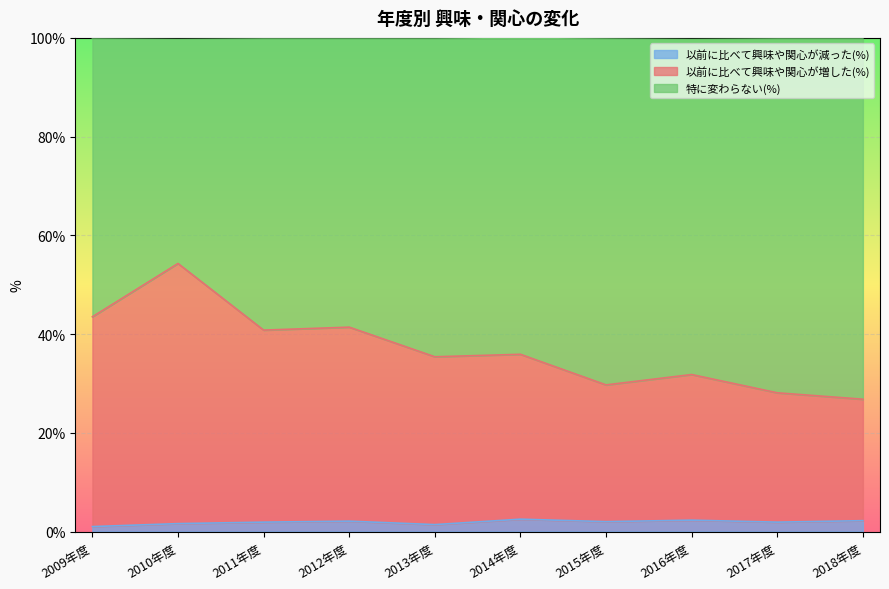

What is the value of the 以前に比べて興味や関心が減った(%) point at the 9th from the left?

1.9